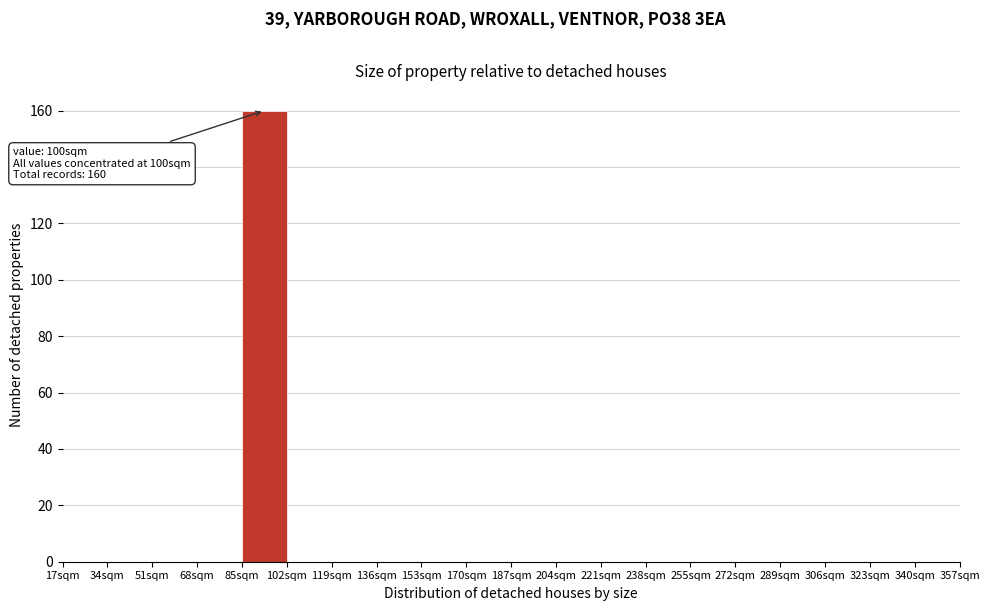

Which range on the x-axis has the tallest bar?

85 to 102